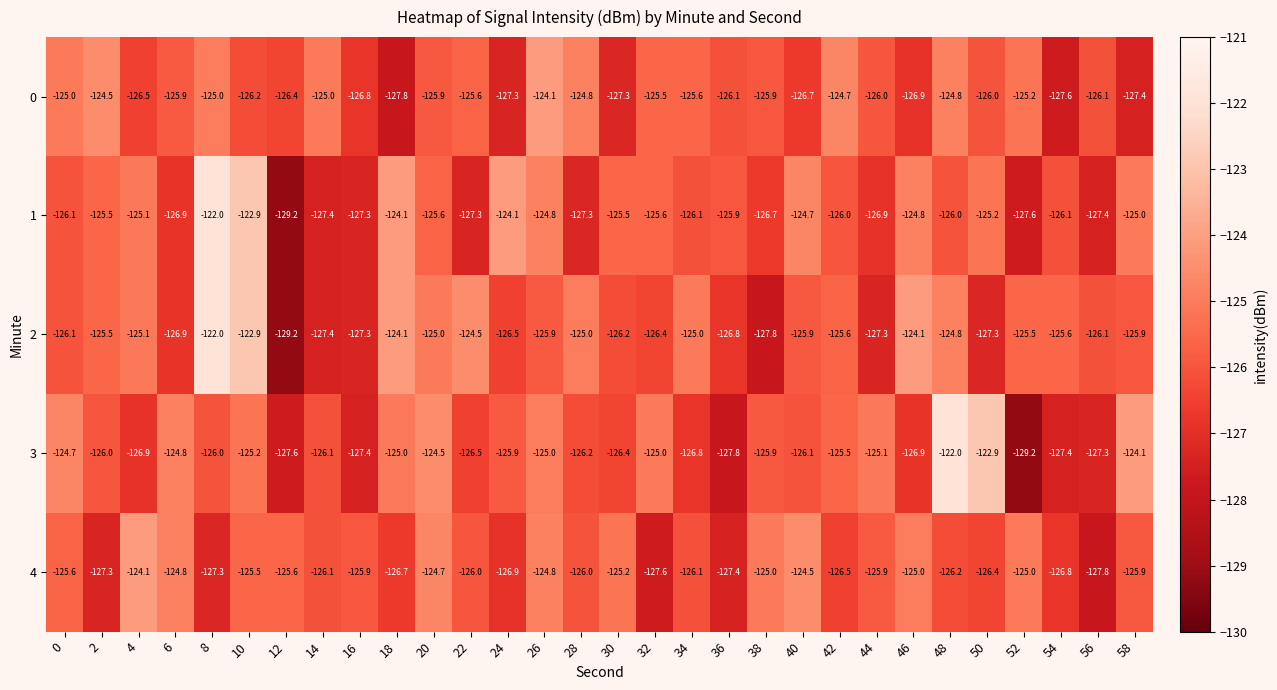

What is the total value across all series at 26?

-624.6